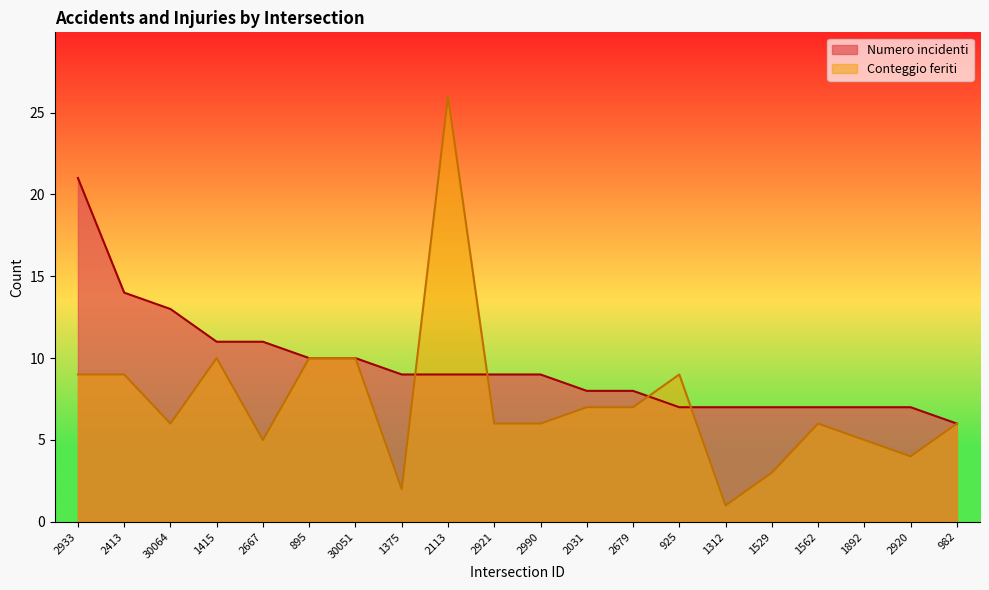

The Numero incidenti series shows 13 at 2031. True or false?

False